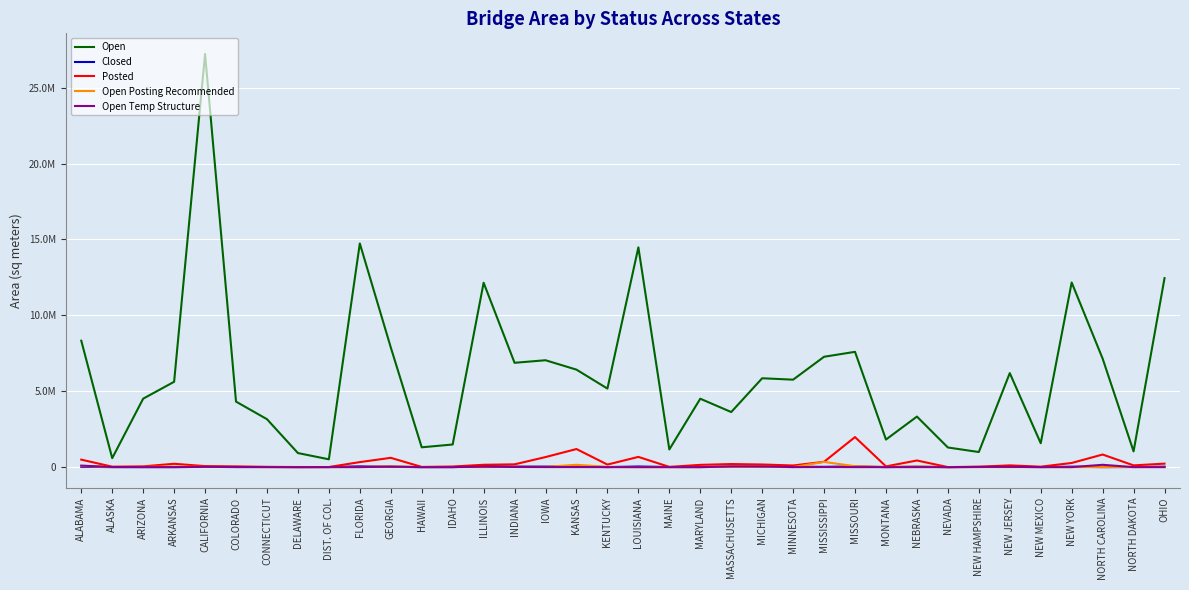

What is the label of the 17th point from the right?

MAINE